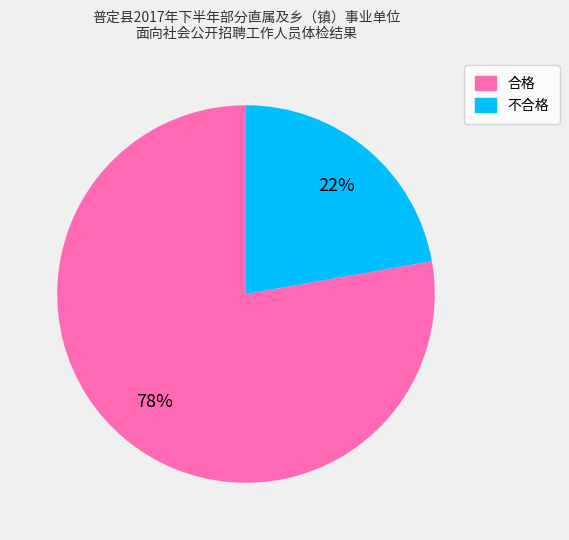

Which slice is the smallest?

不合格